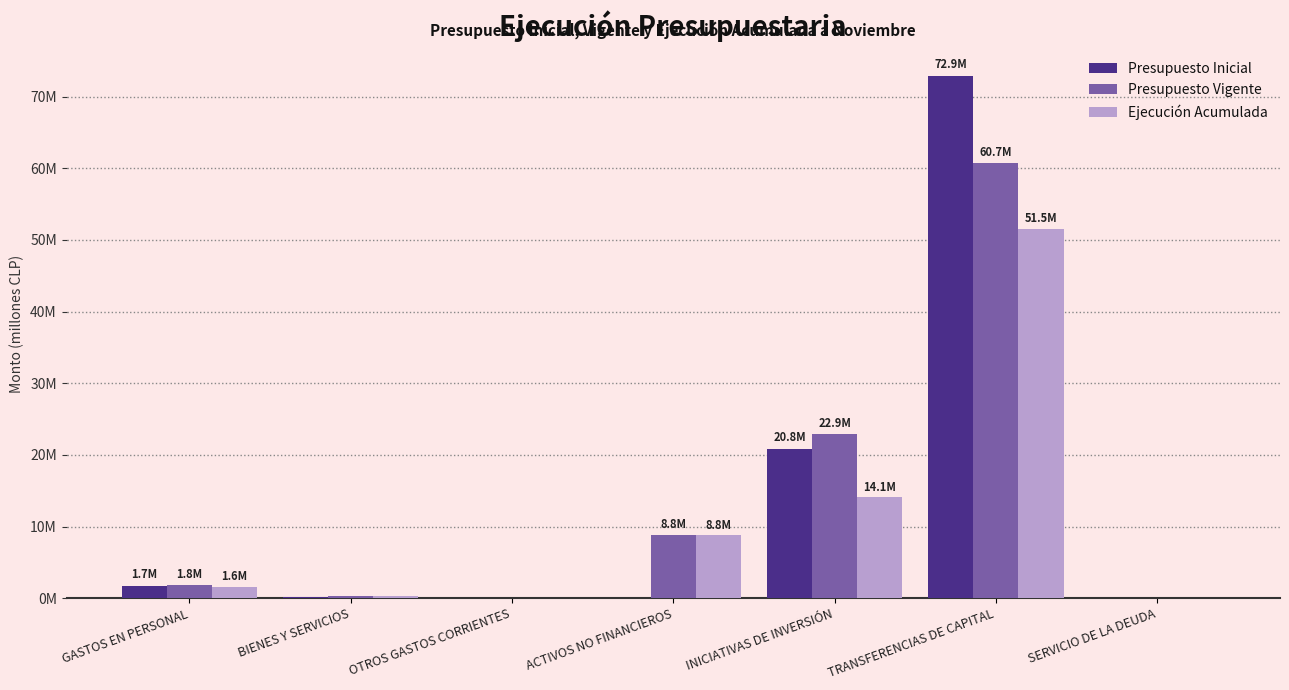

What is the total value across all series at ACTIVOS NO FINANCIEROS?

17593362